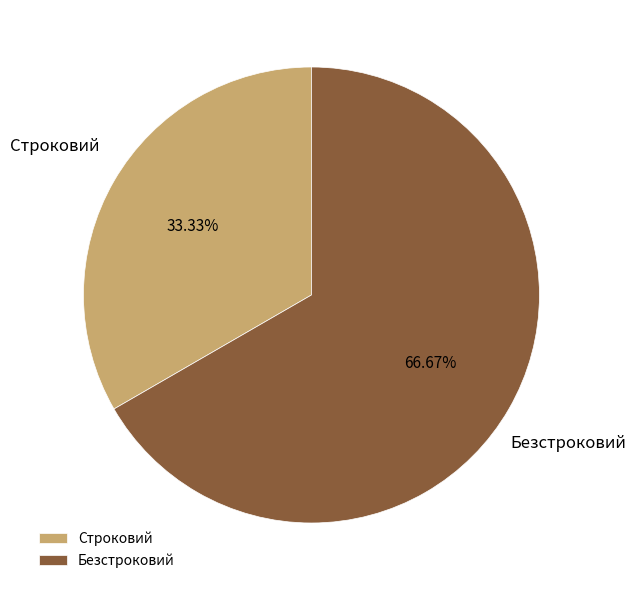

What is the majority slice?

Безстроковий